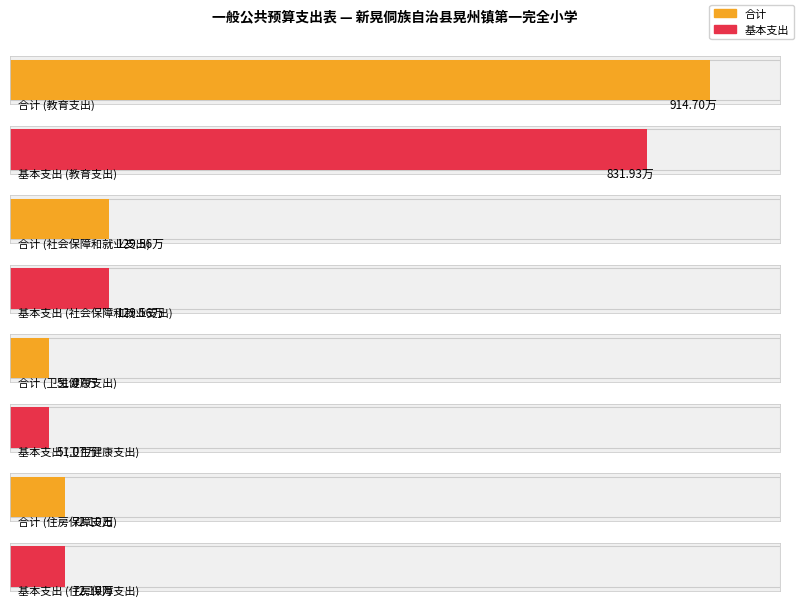

The 基本支出 series shows 220.6 at 社会保障和就业支出. True or false?

False